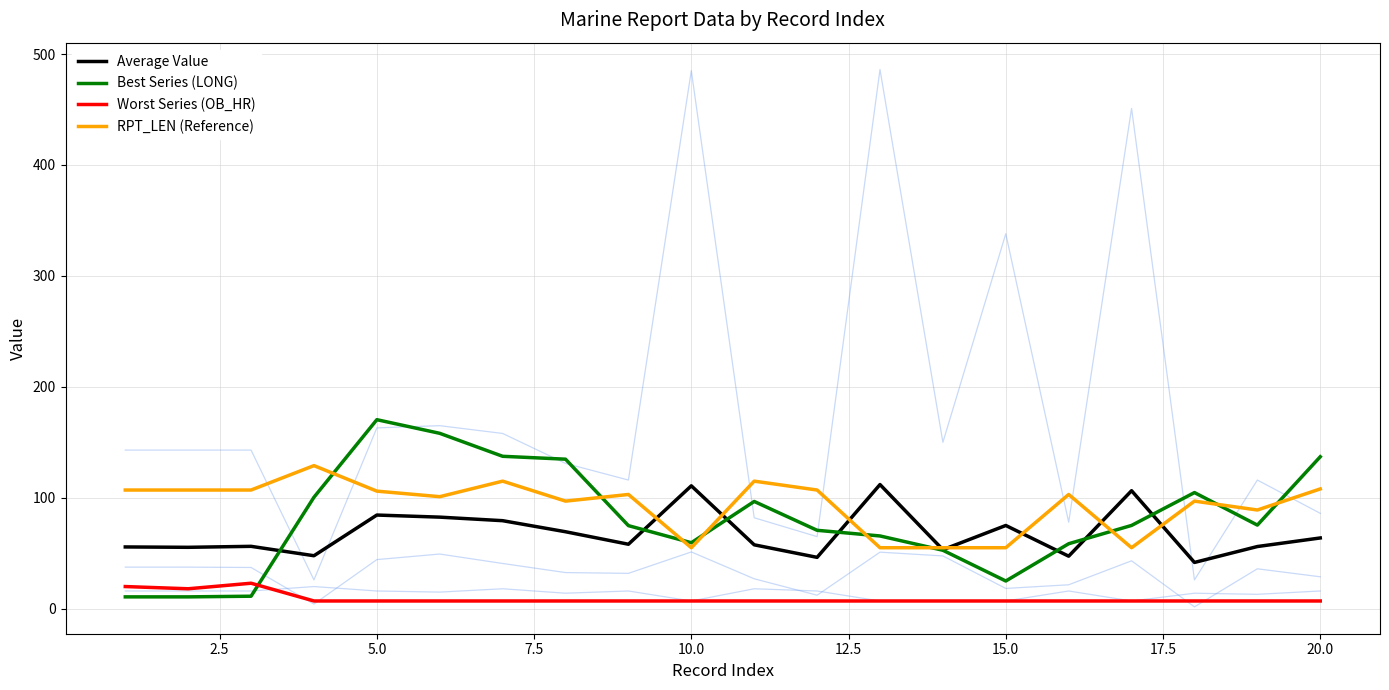

True or false: Worst Series (OB_HR) has more than 0 interior local peaks.

True